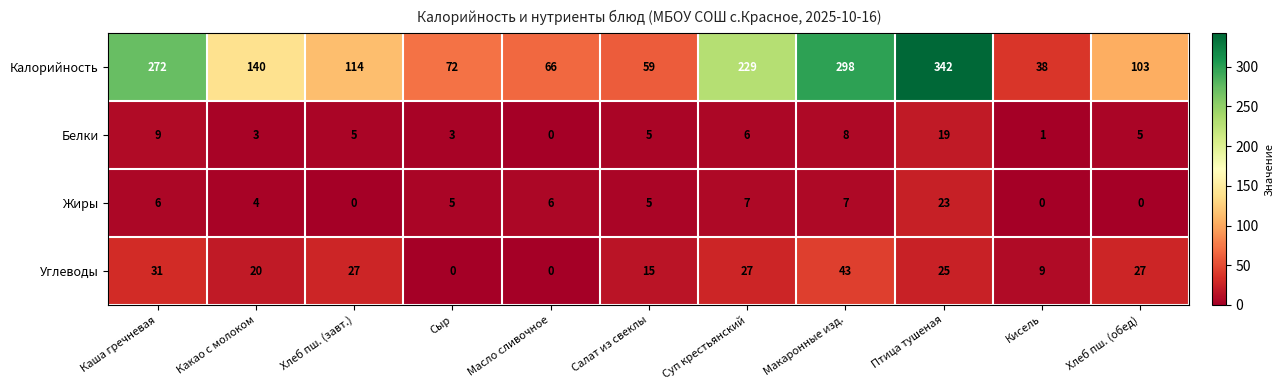

How many distinct data groups are displayed?

4